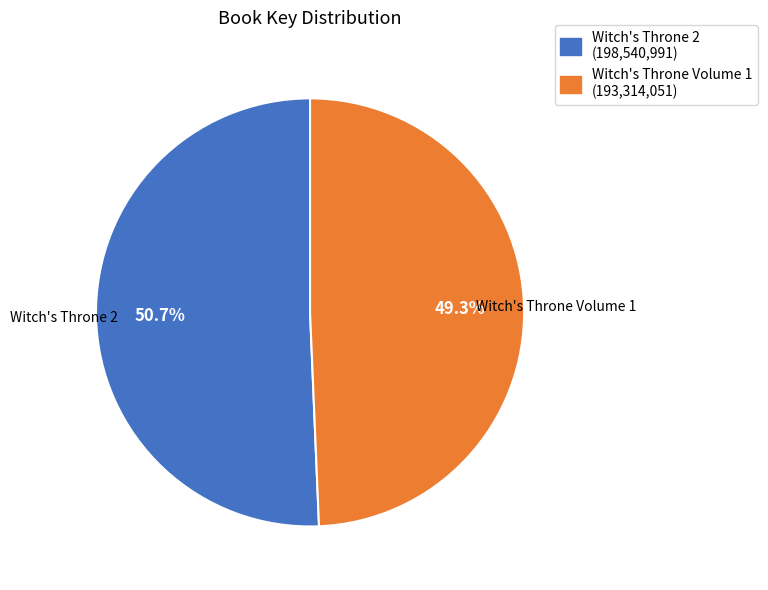

Between Witch's Throne 2 and Witch's Throne Volume 1, which is larger?

Witch's Throne 2